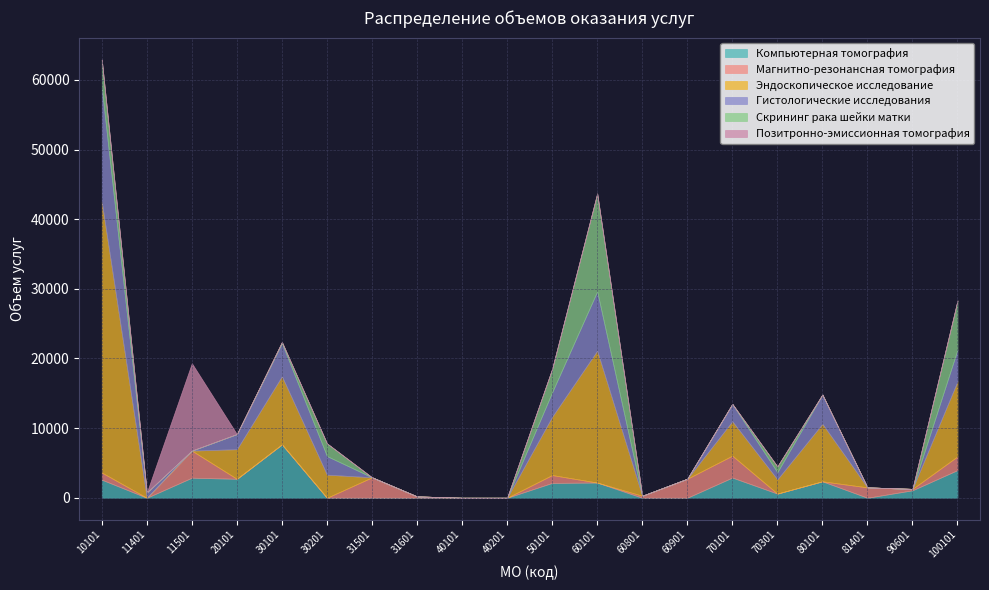

Between 11401 and 31501, which is larger?

11401